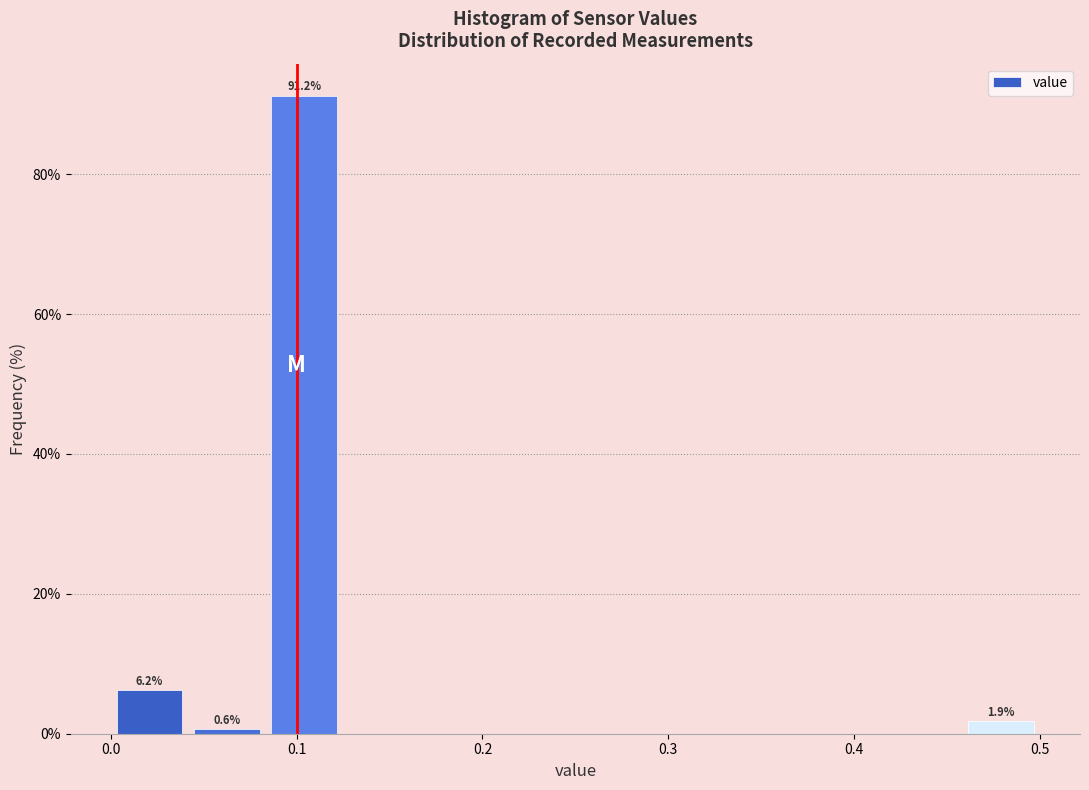

Which range on the x-axis has the tallest bar?

0.08 to 0.13